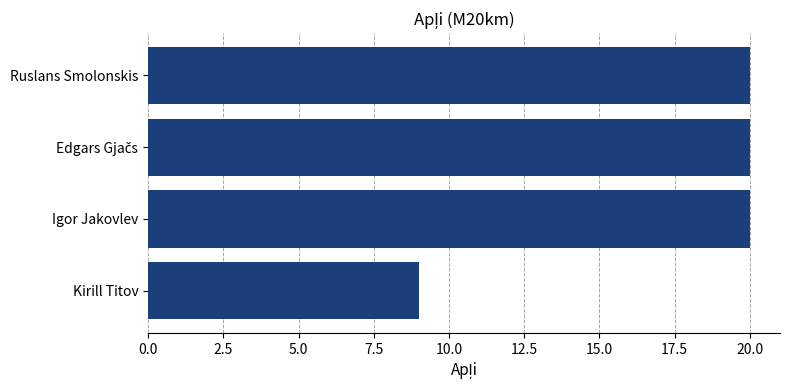

What is the change in value from Igor Jakovlev to Kirill Titov?

-11